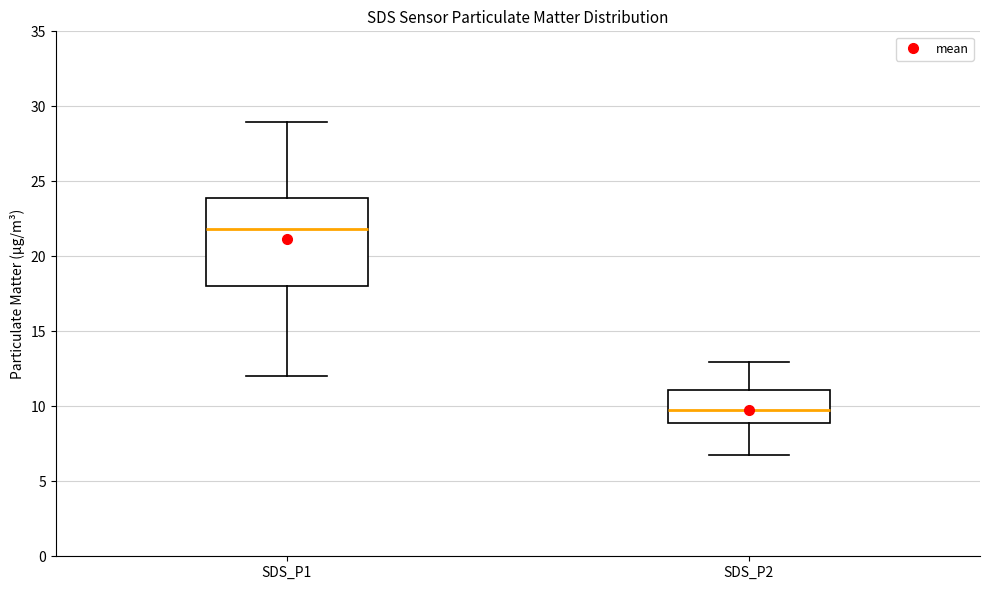

Comparing the boxes themselves (not the whiskers), which one is the tallest?

SDS_P1